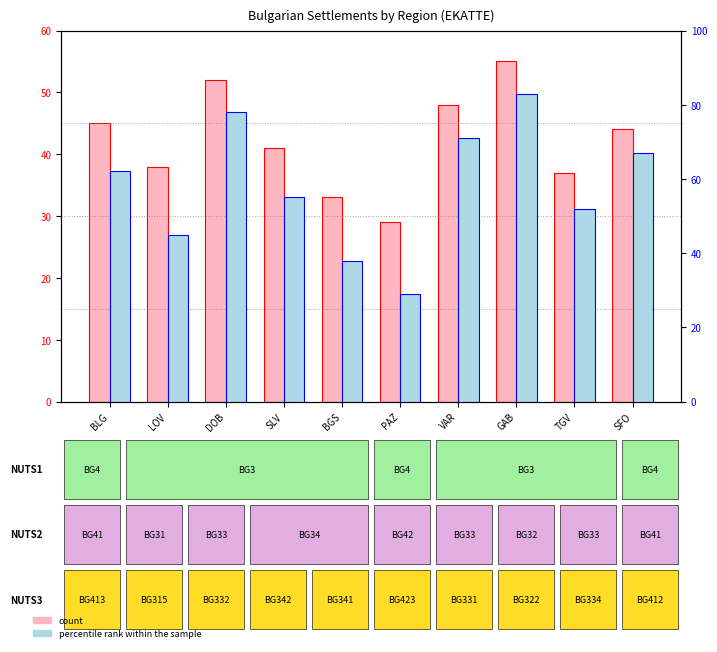

Does the chart contain any negative values?

No